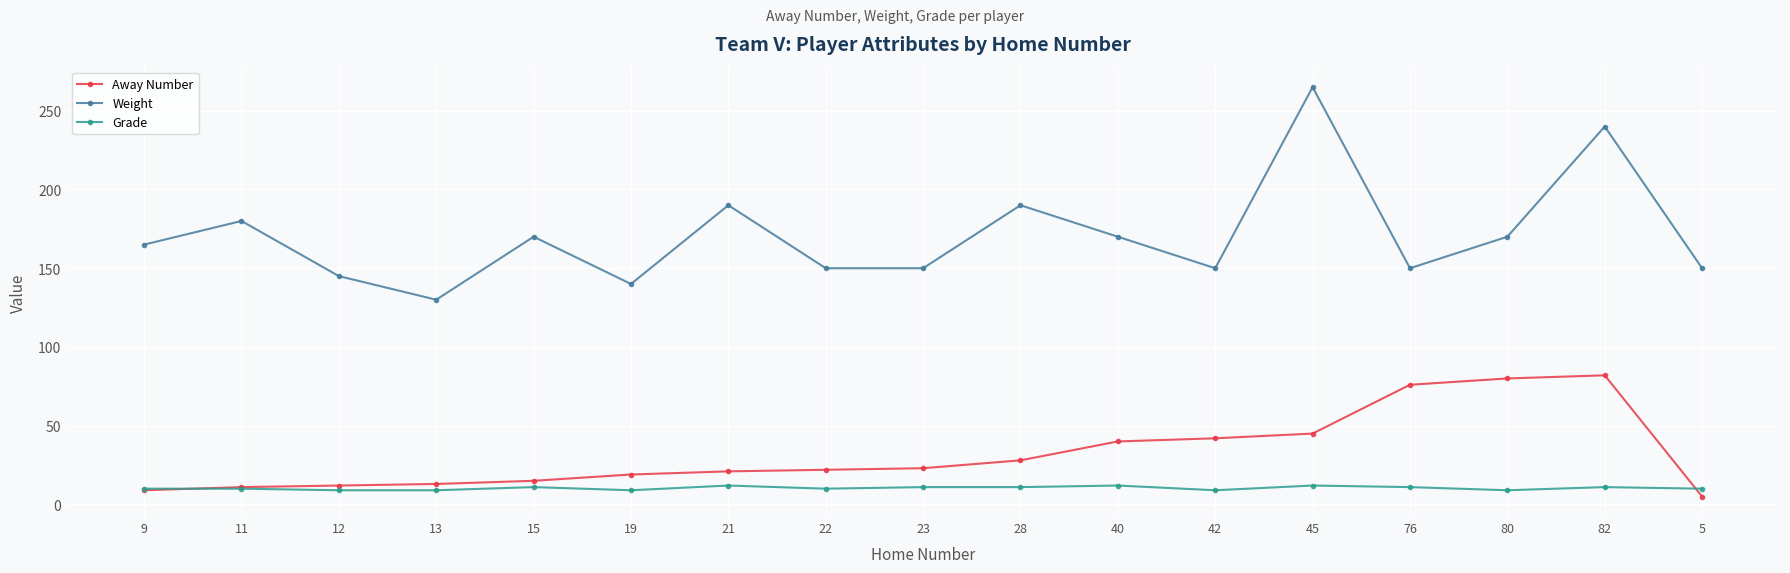

What is the spread (max minus min) of values at 13?

121